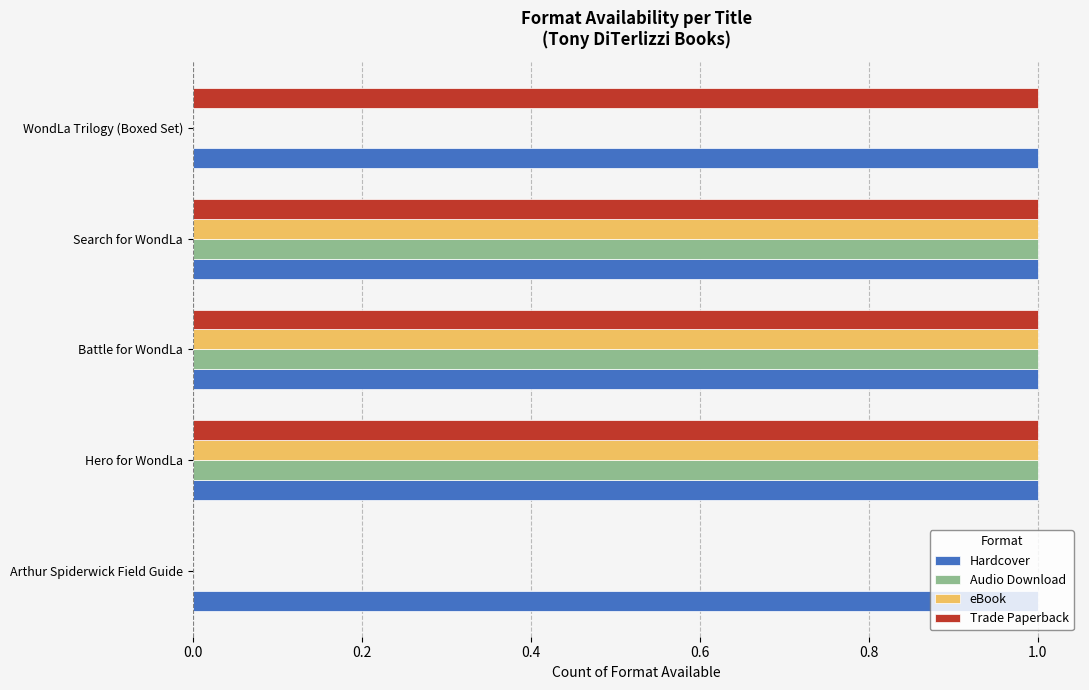

How many values in Trade Paperback are above zero?

4